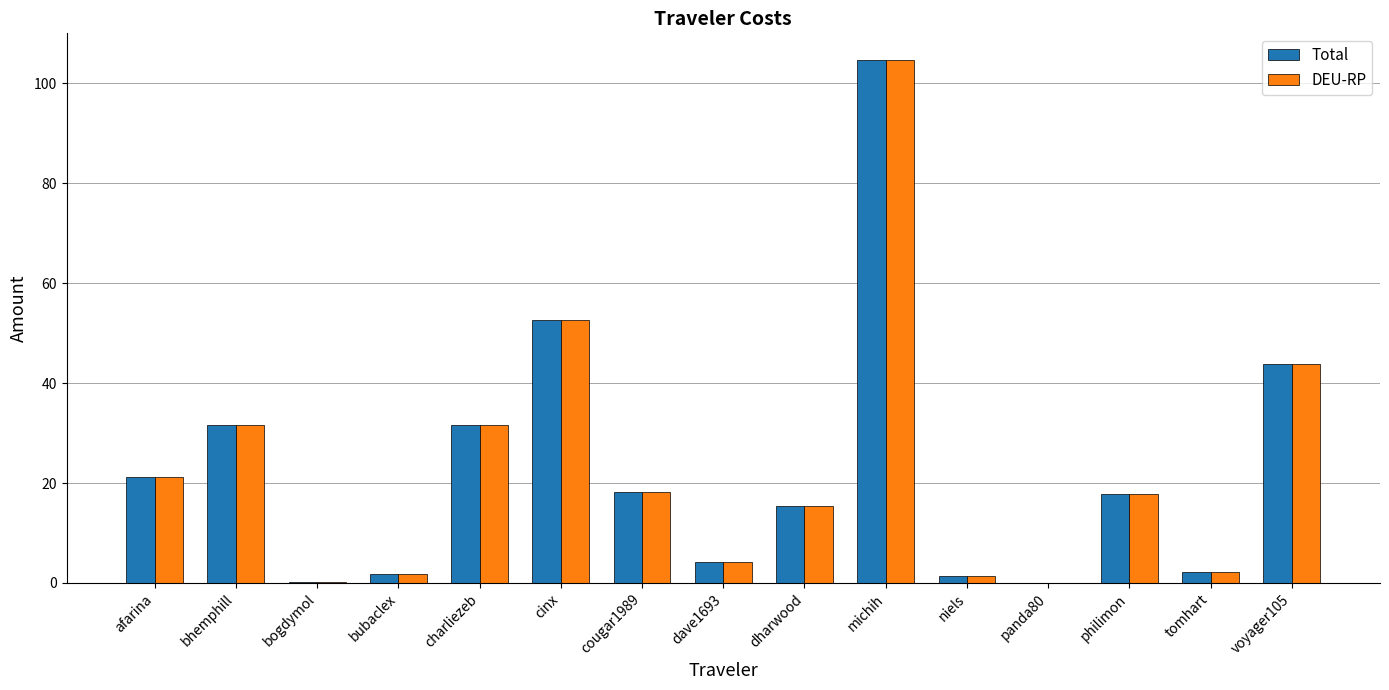

Is it true that Total equals 15.4 at dharwood?

True